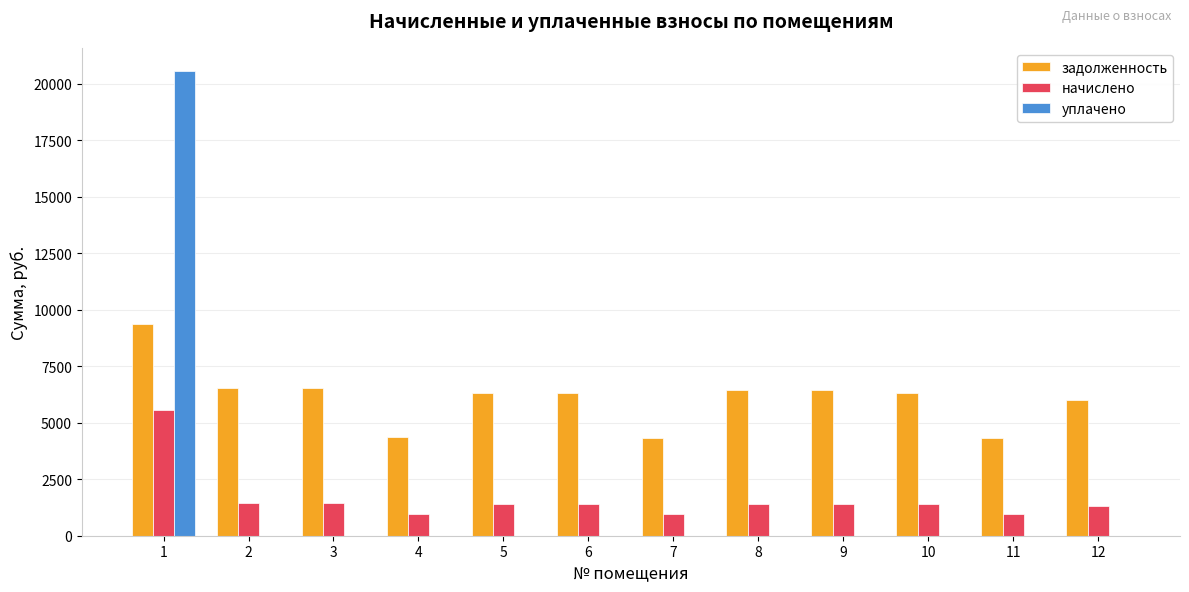

Is the value of уплачено at 1 greater than the value of задолженность at 8?

Yes